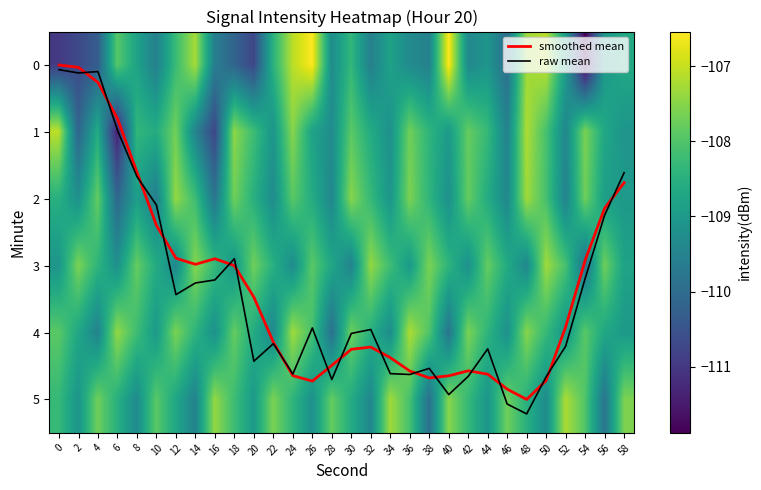

How many data points in smoothed mean are above 4?

15